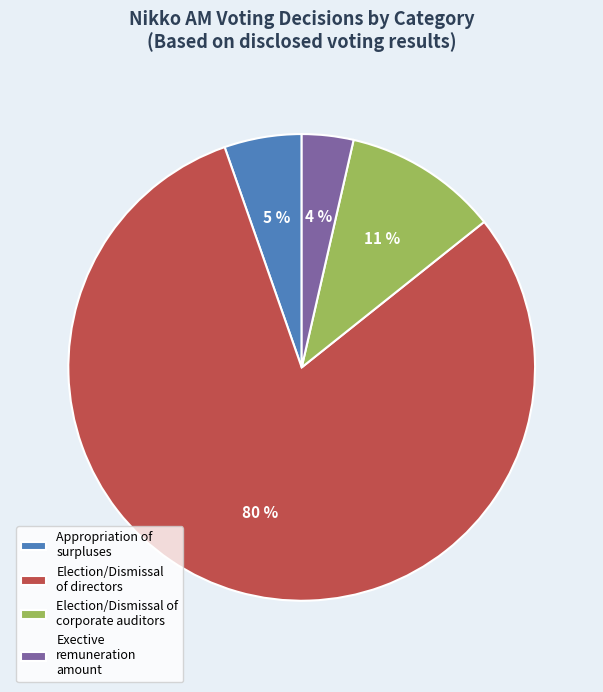

Which has a higher value, Appropriation of surpluses or Exective remuneration amount?

Appropriation of surpluses